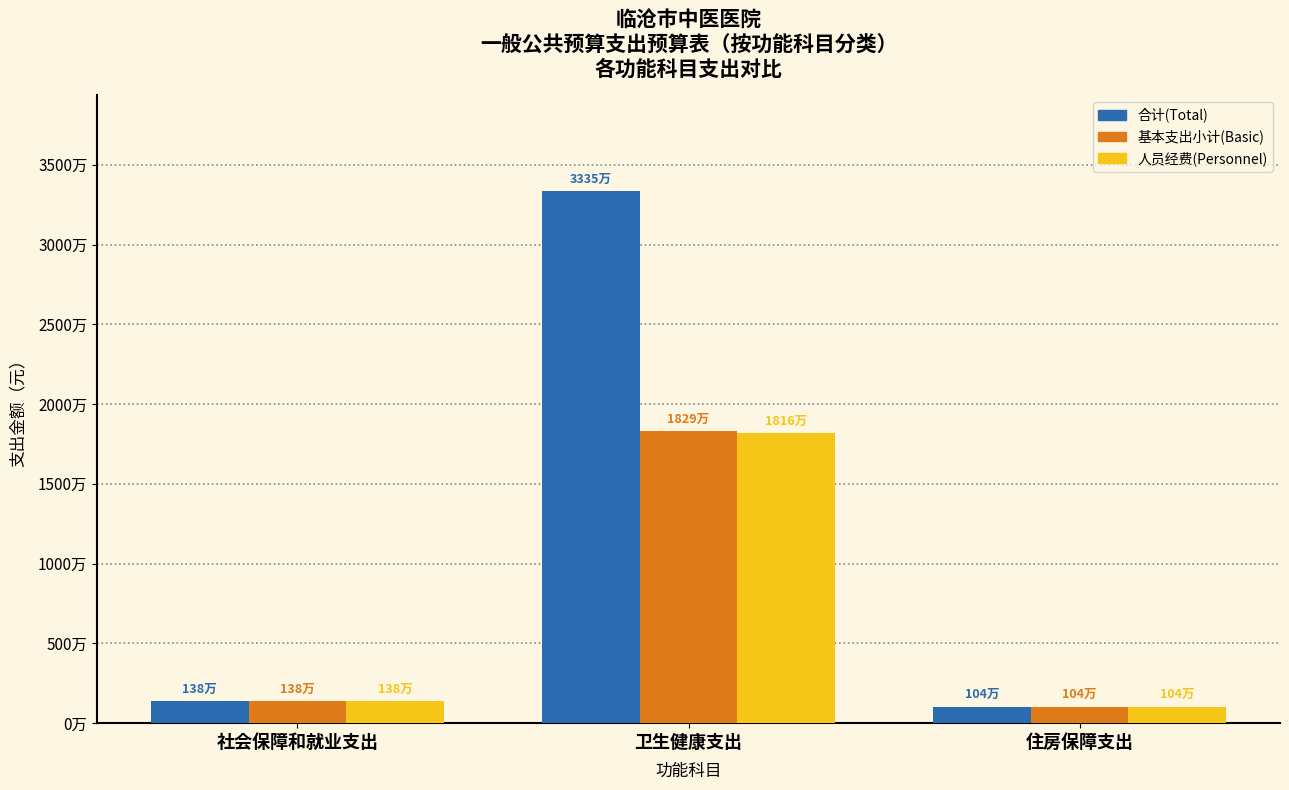

At which label is 基本支出小计(Basic) closest to 9665372?

社会保障和就业支出